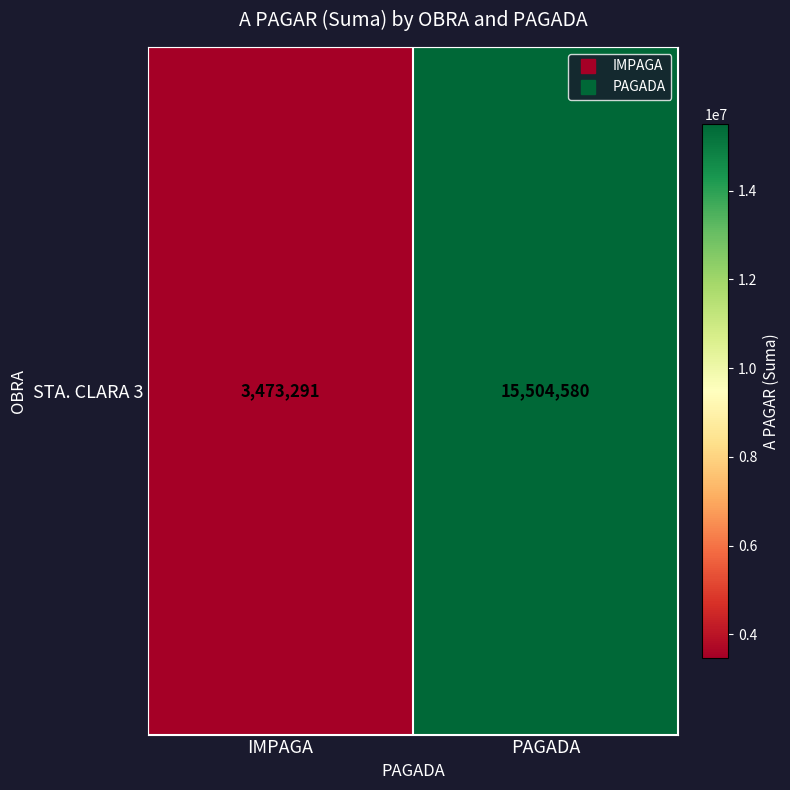

Approximately how many times larger is the value at PAGADA compared to IMPAGA?

4.5